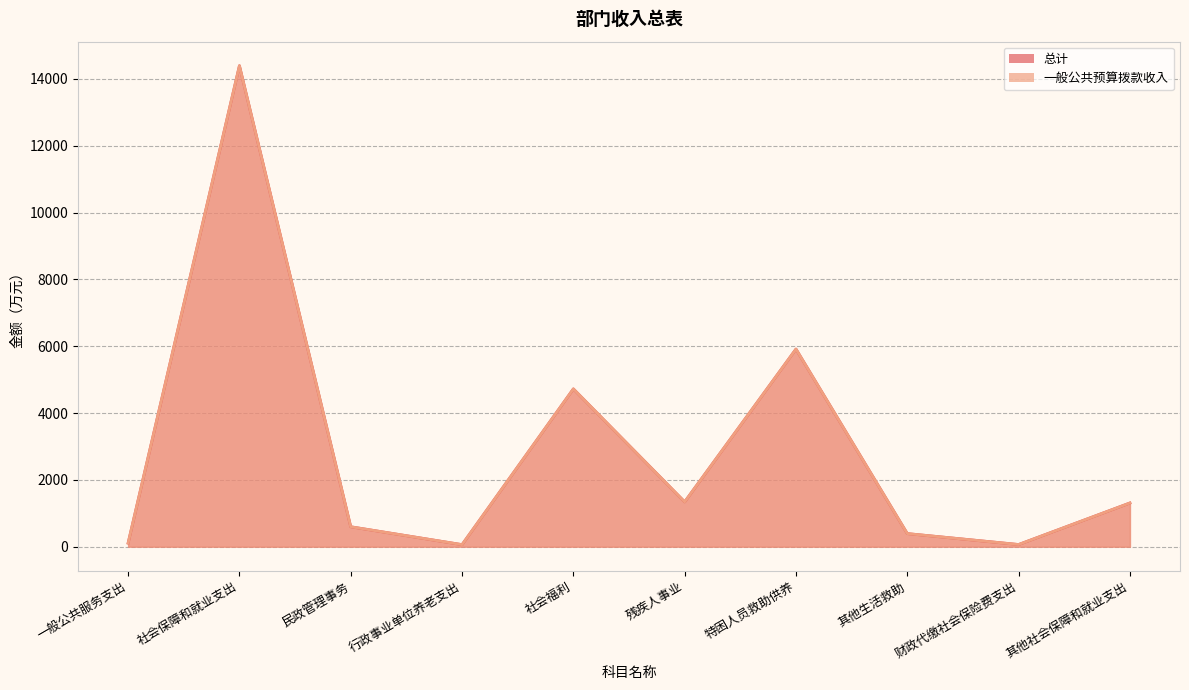

Which series has the widest spread of values?

总计